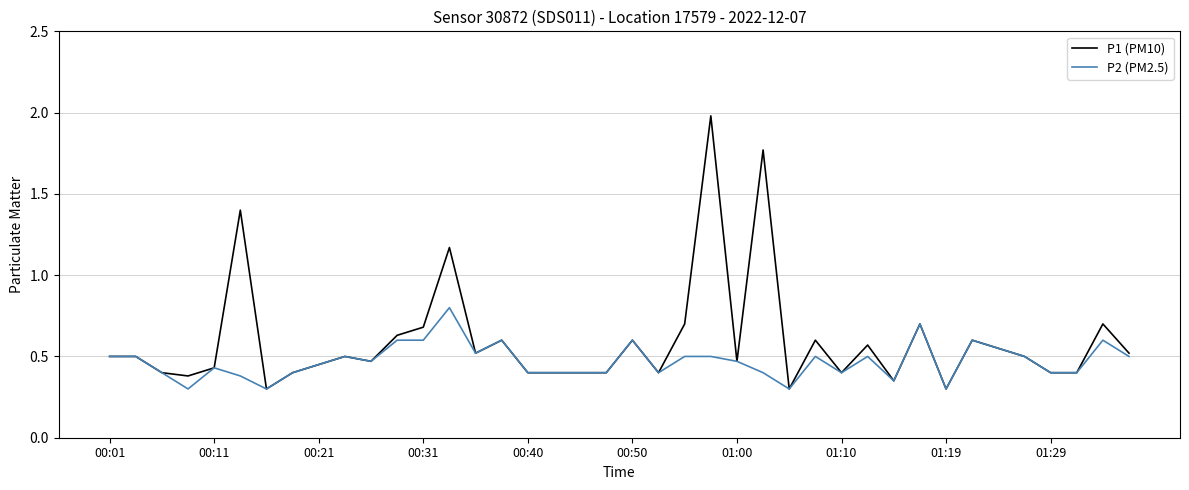

Is this an area chart (filled region under the line)?

No